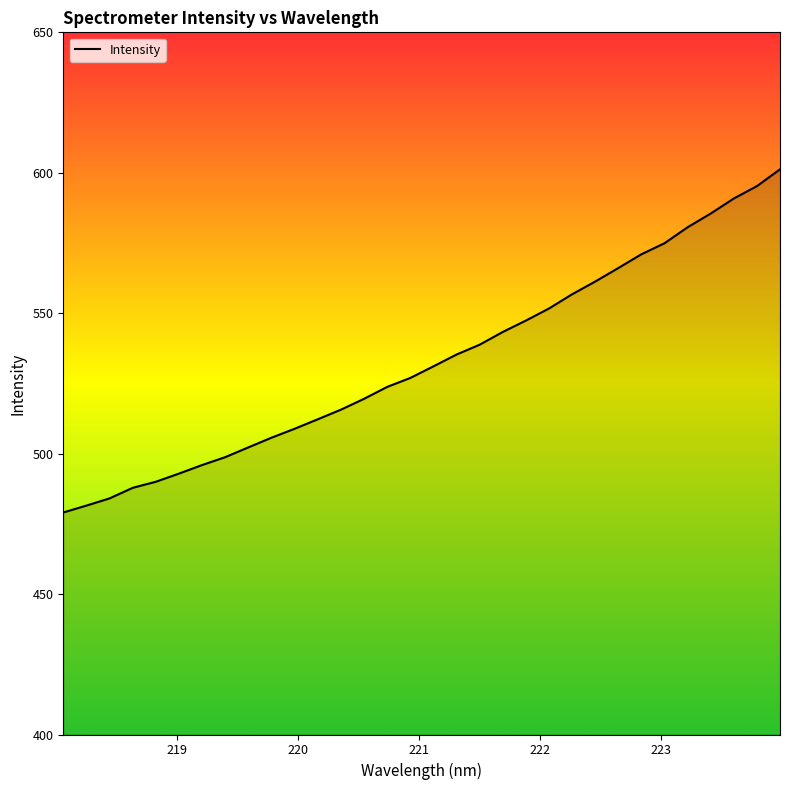

What is the greatest value displayed?

601.2